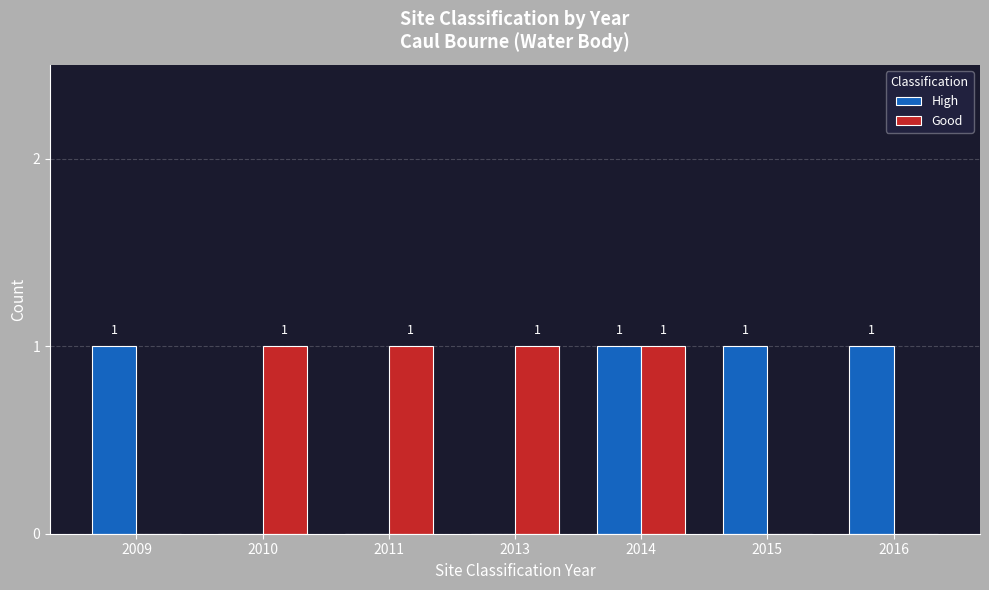

Is the value of Good at 2011 greater than the value of High at 2013?

Yes